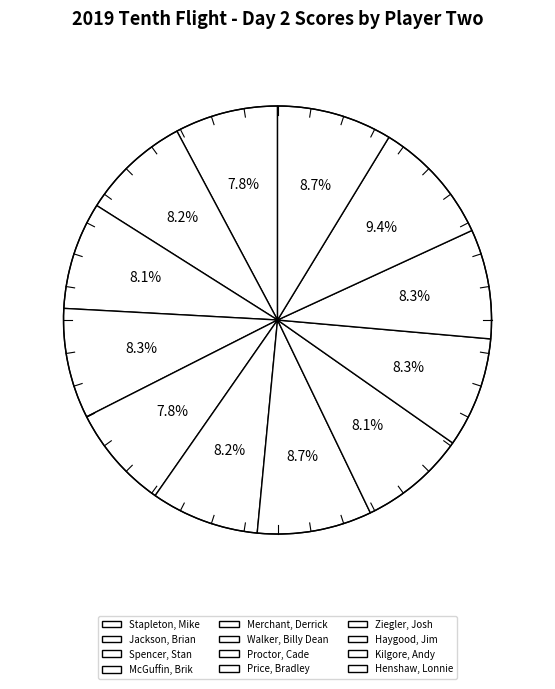

What is the largest slice in the pie chart?

Kilgore, Andy